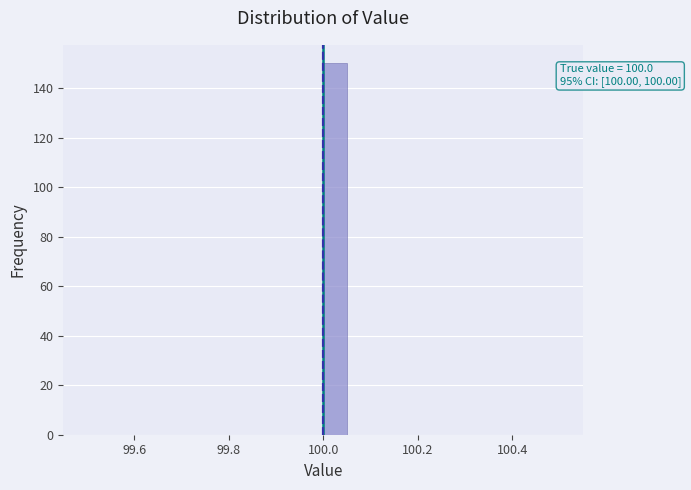

Around what value on the x-axis is the tallest bar? Give the approximate position of its centre, as read against the axis.

100.02